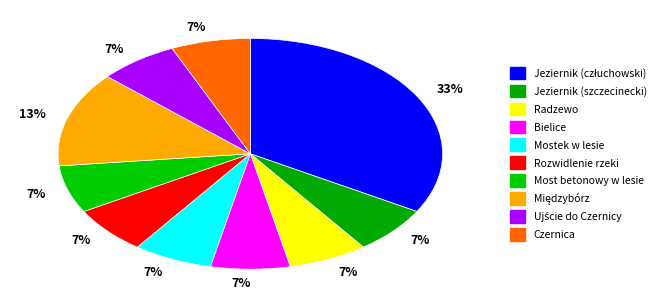

Which slice is the largest?

Jeziernik (człuchowski)